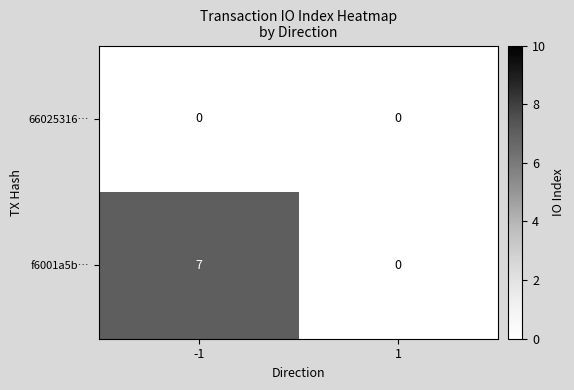

Which series changed the most between -1 and 1?

f6001a5b…